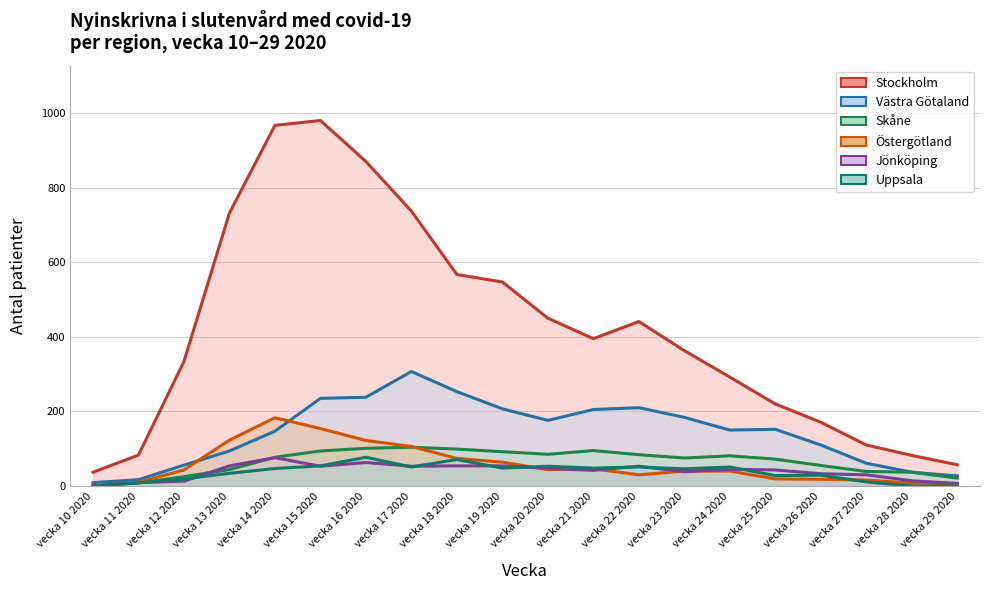

What is the sum of all Skåne values?

1288